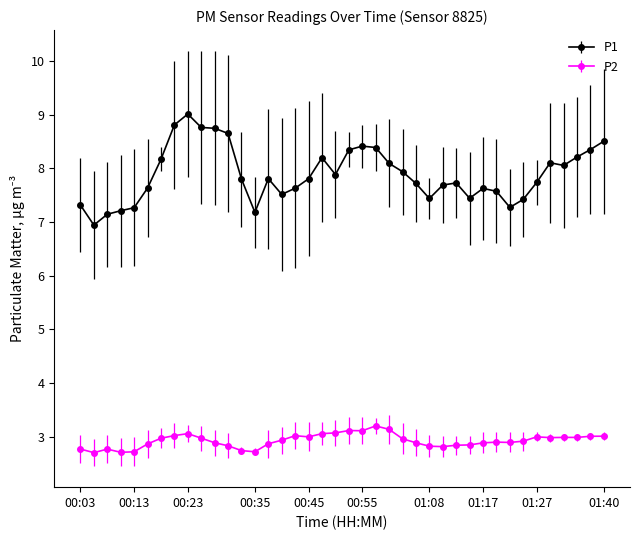

What is the maximum value for P2?

3.2